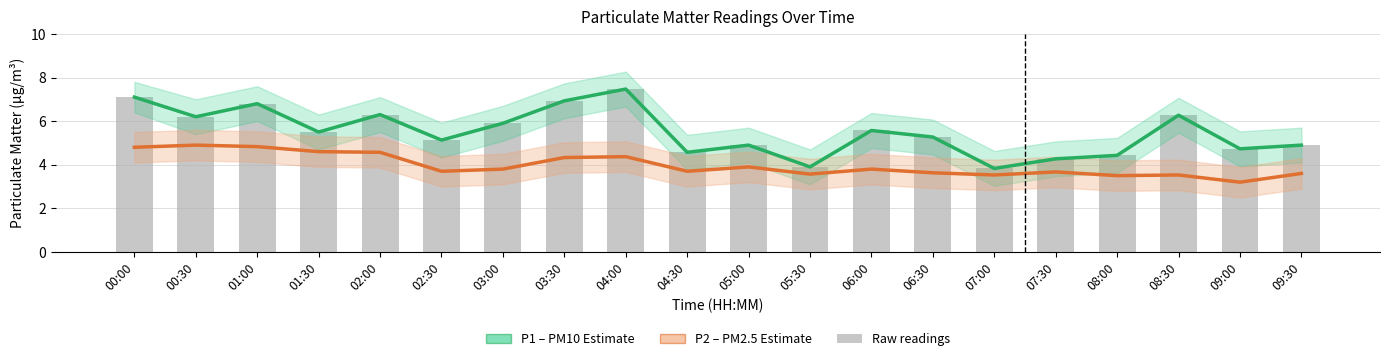

Reading left to right, what are all the values shown in this chart?

P1 (PM10): 7.1	6.2	6.8	5.5	6.3	5.1	5.9	6.9	7.5	4.6	4.9	3.9	5.6	5.3	3.8	4.3	4.4	6.3	4.7	4.9
P2 (PM2.5): 4.8	4.9	4.8	4.6	4.6	3.7	3.8	4.3	4.4	3.7	3.9	3.6	3.8	3.6	3.5	3.7	3.5	3.5	3.2	3.6